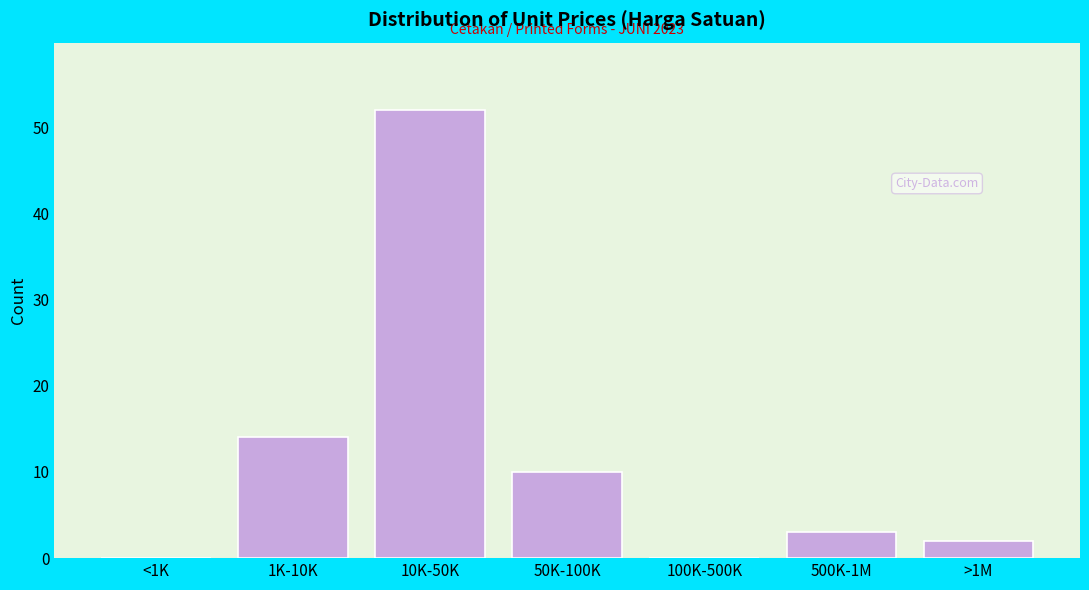

Reading left to right, what are all the values shown in this chart?

<1K=0	1K-10K=14	10K-50K=52	50K-100K=10	100K-500K=0	500K-1M=3	>1M=2